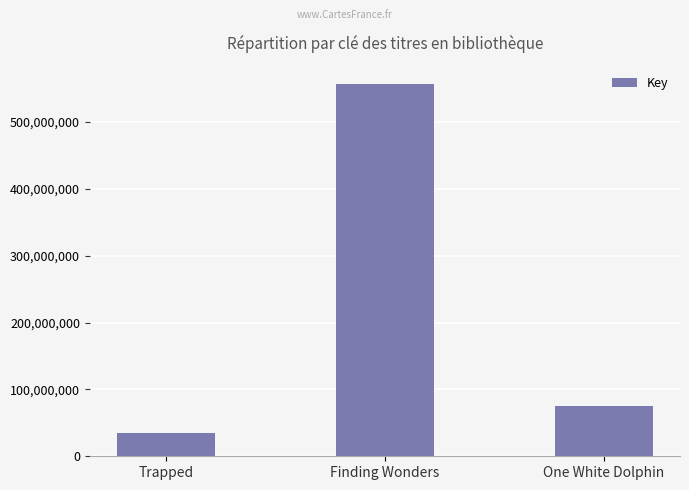

What position from the right is Trapped?

3